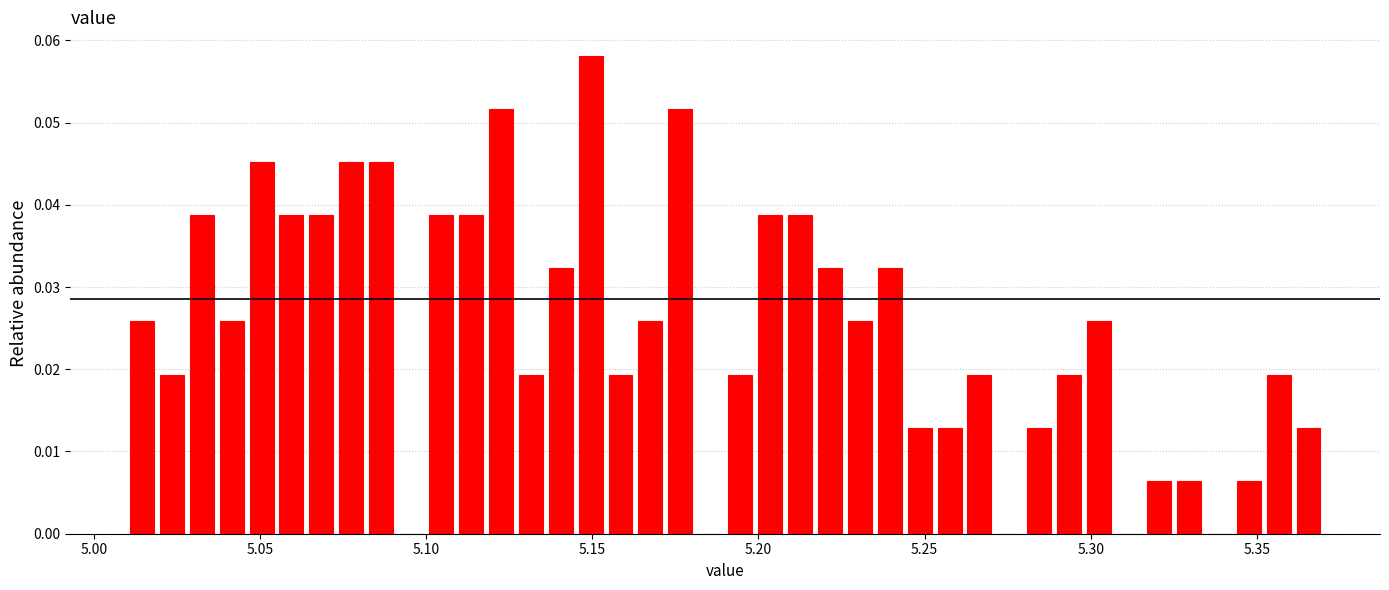

Read against the x-axis, roughly where is the centre of the tallest bar?

5.150